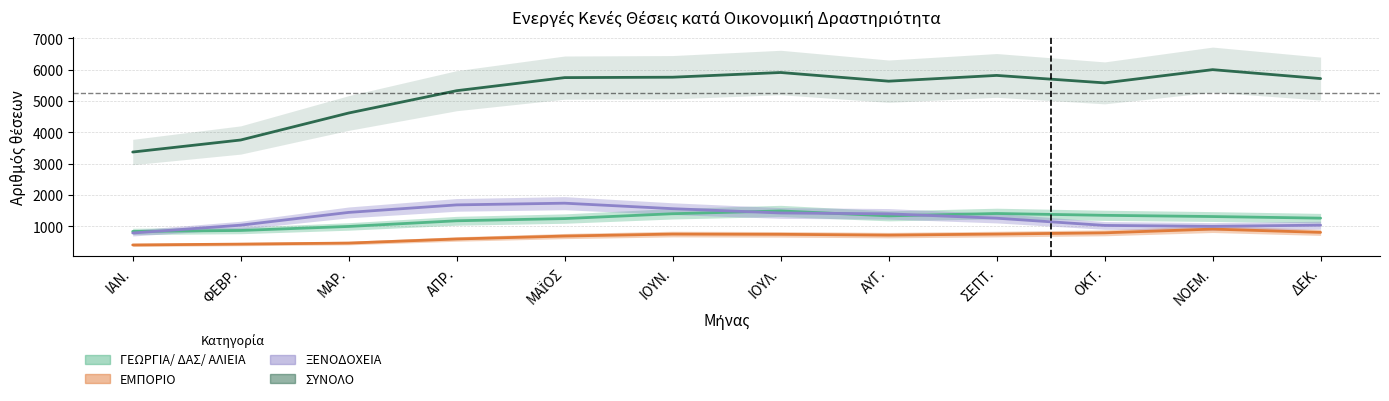

True or false: ΕΜΠΟΡΙΟ and ΞΕΝΟΔΟΧΕΙΑ intersect in this chart.

False